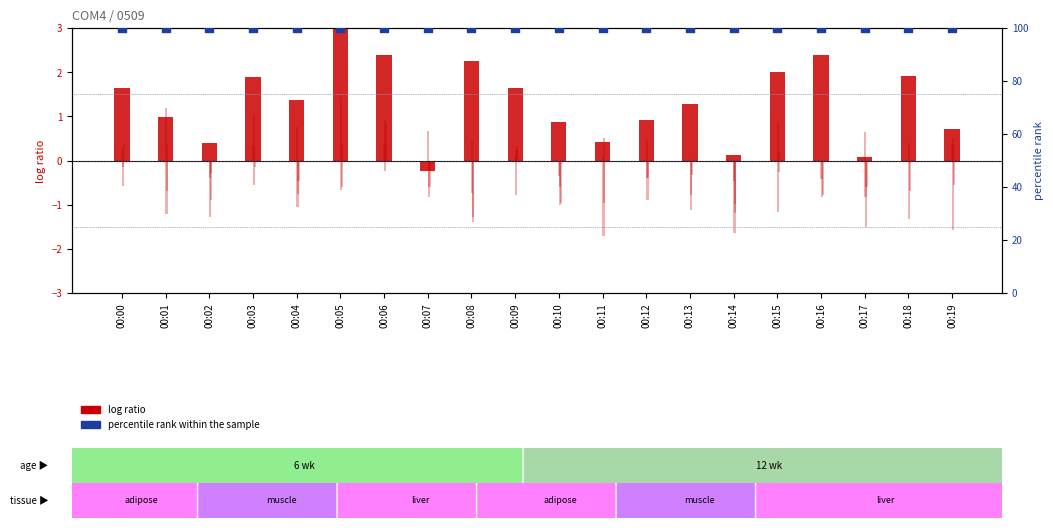

At how many categories does at least one series exceed 68?

20